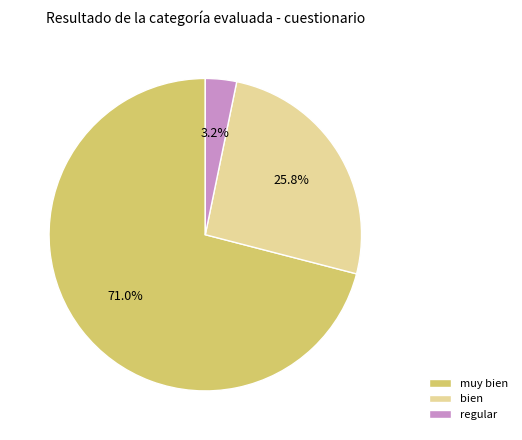

True or false: bien accounts for 19% of the total.

False